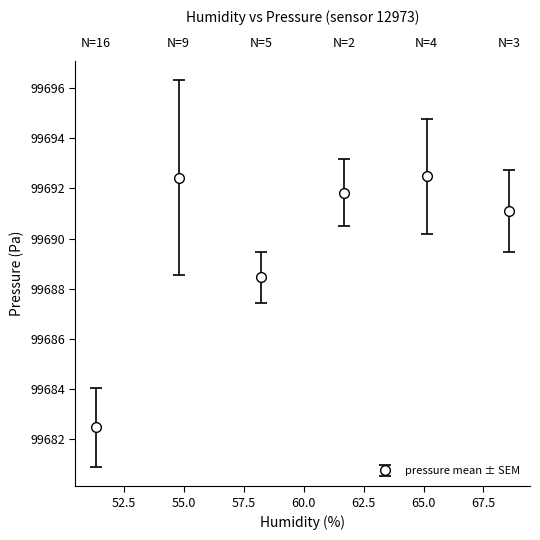

What is the difference between the maximum and minimum values?

10.0